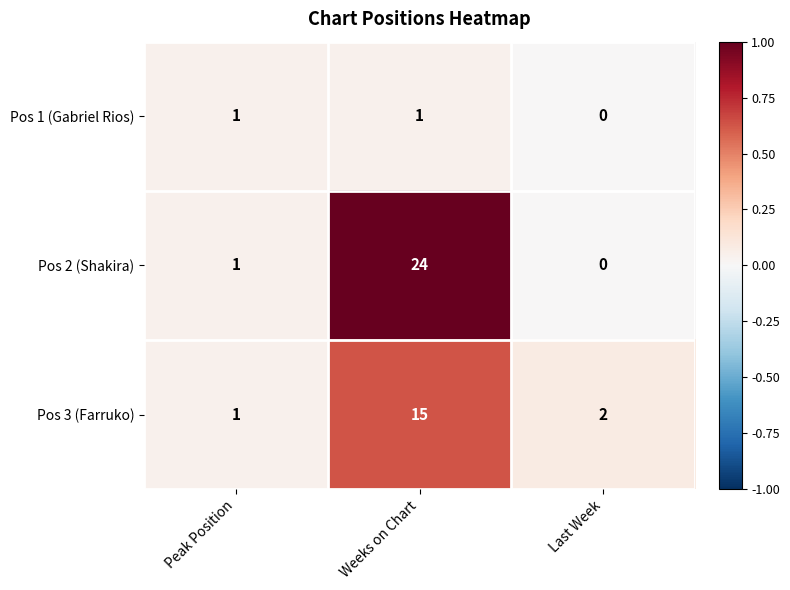

Count the number of categories in the chart.

3